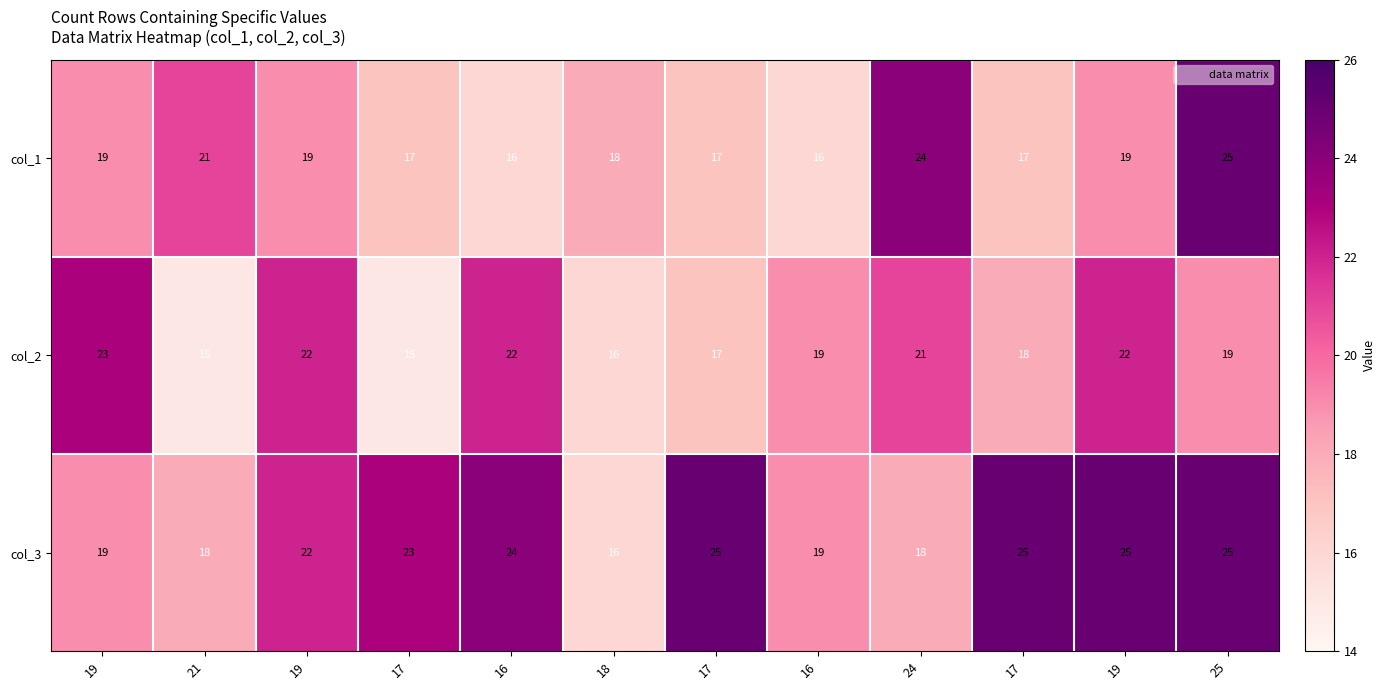

How many series are shown in this chart?

3